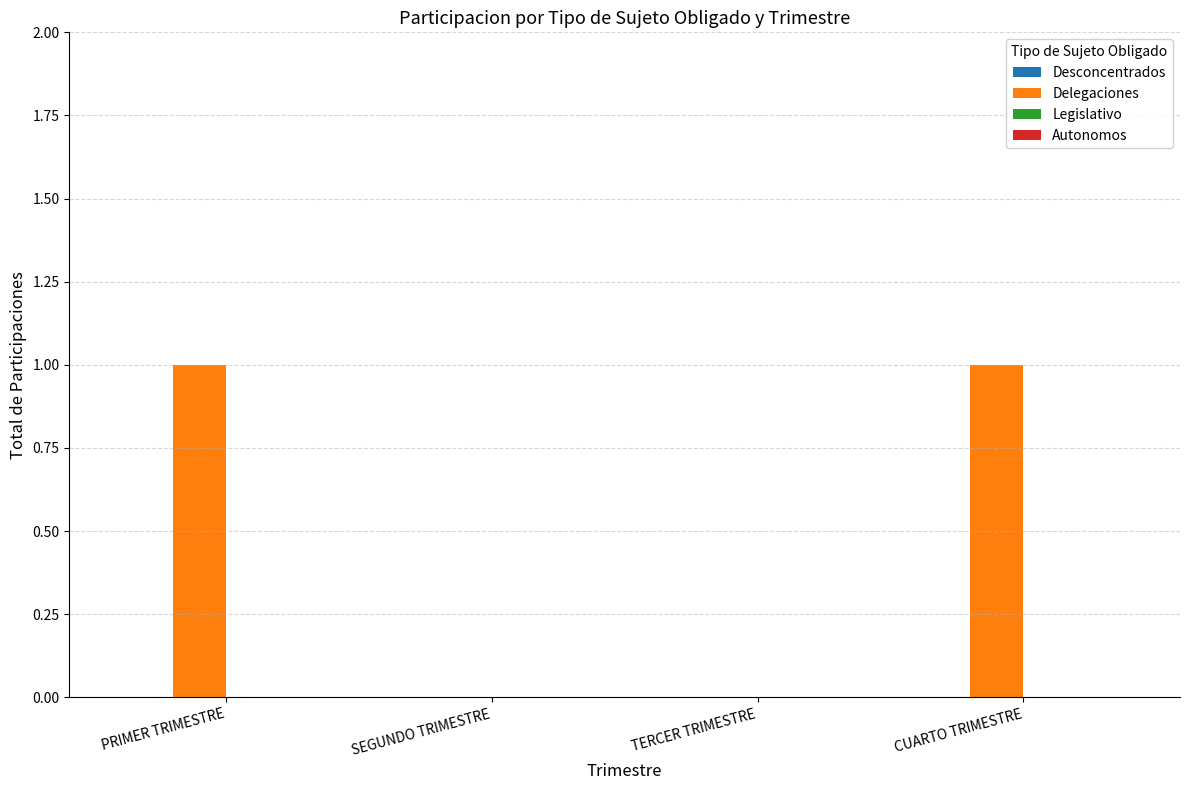

Between CUARTO TRIMESTRE and SEGUNDO TRIMESTRE, which is larger?

CUARTO TRIMESTRE